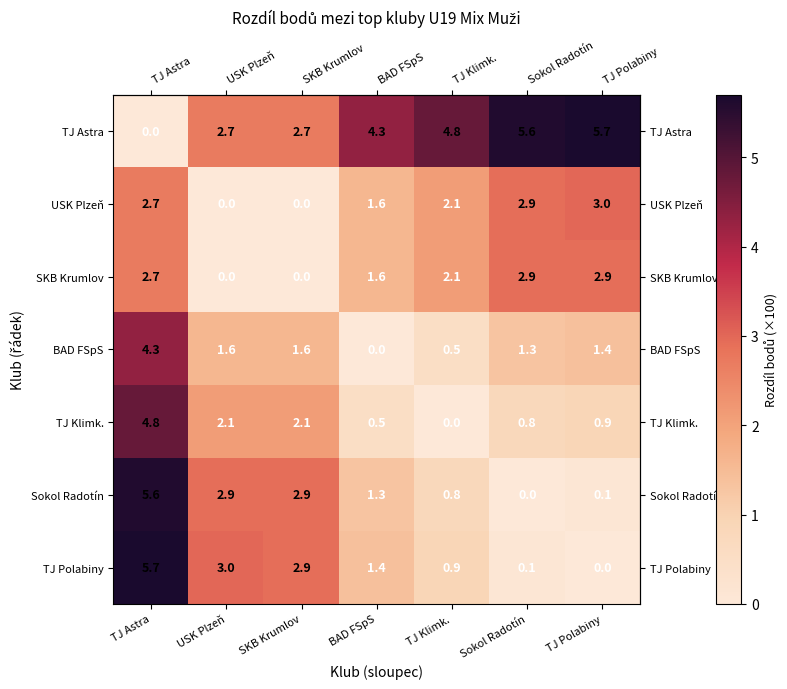

What is the difference between the highest and lowest values at USK Plzeň?

3.0